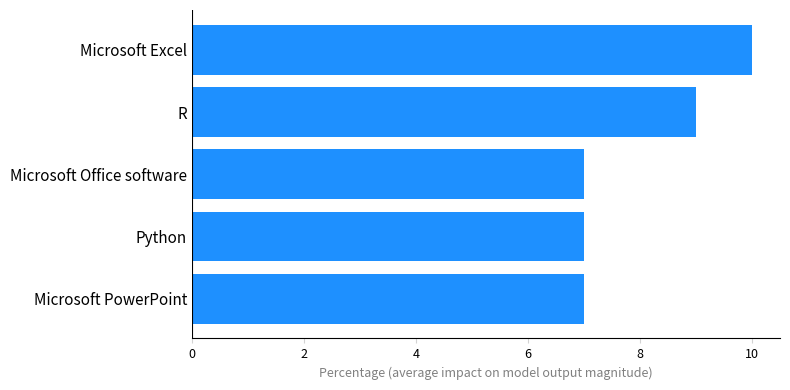

How many categories are shown in the chart?

5